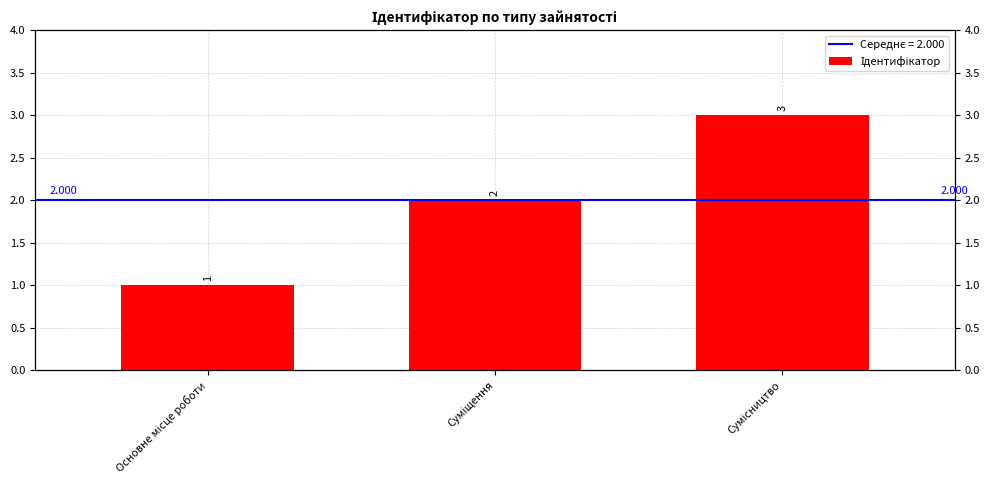

Where does the data first go above 2?

Сумісництво